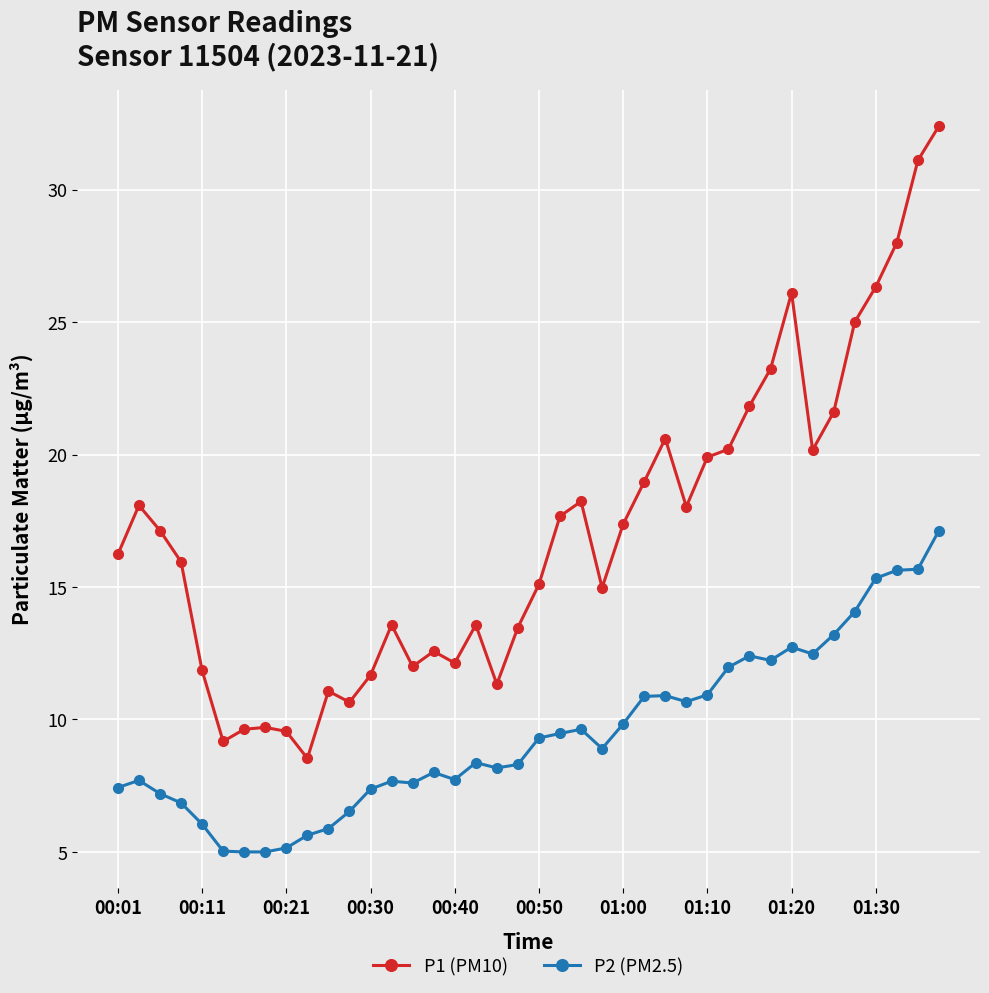

What is the value of the P2 (PM2.5) point at the 16th from the left?

8.0